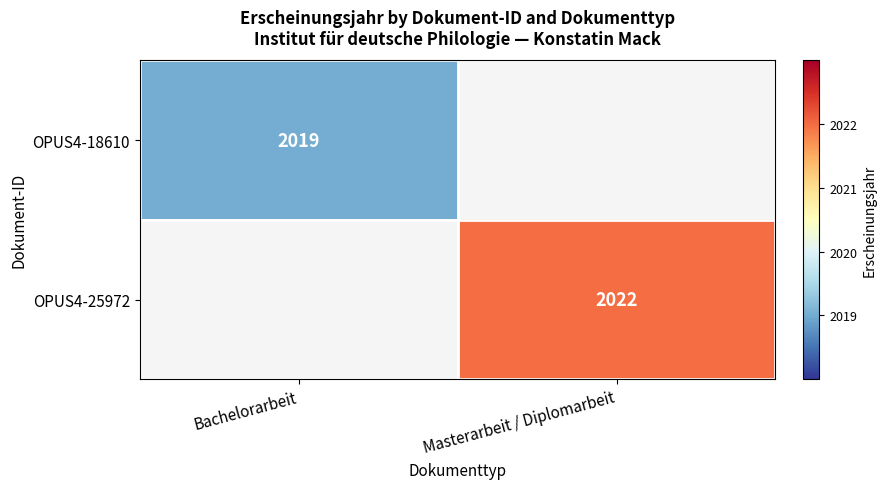

True or false: OPUS4-25972 has a value of 3462 at Masterarbeit / Diplomarbeit.

False